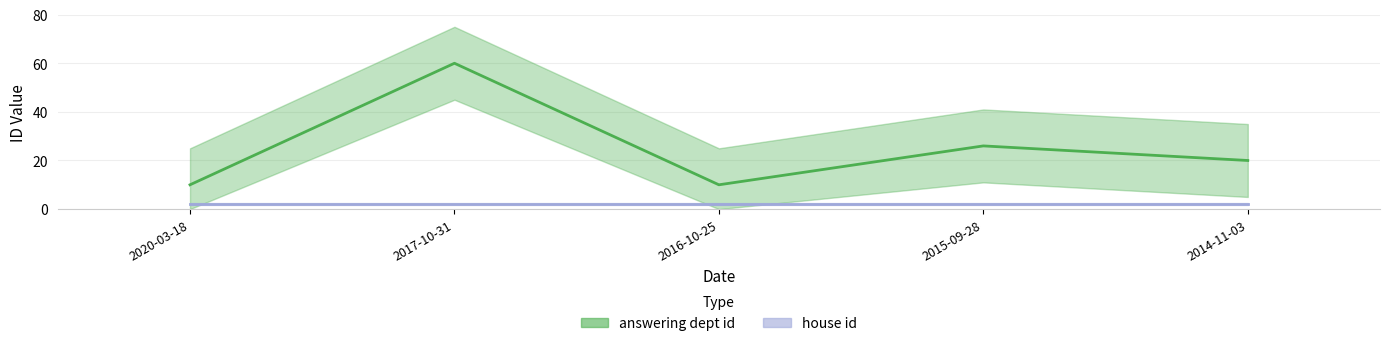

At which category does the chart reach its minimum across all series?

2020-03-18